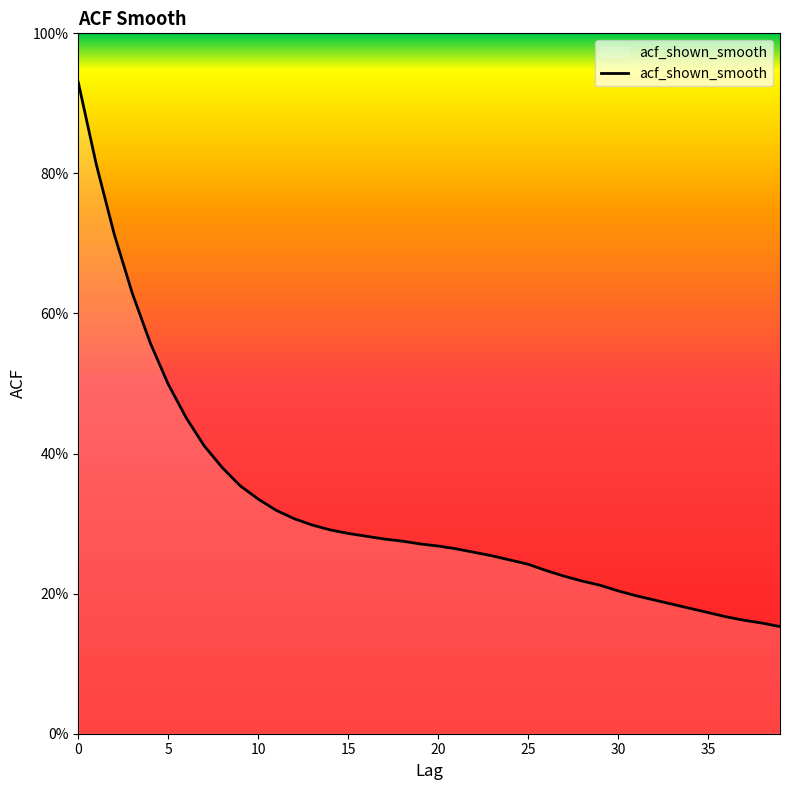

What is the label of the 22nd point from the left?

21